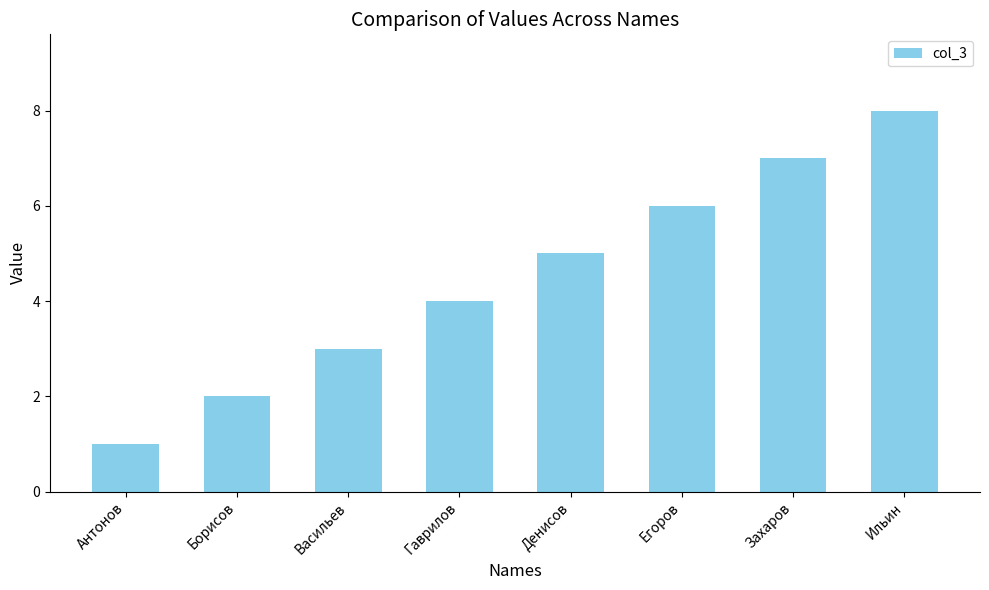

What is the ratio of the value at Ильин to the value at Захаров?

1.1